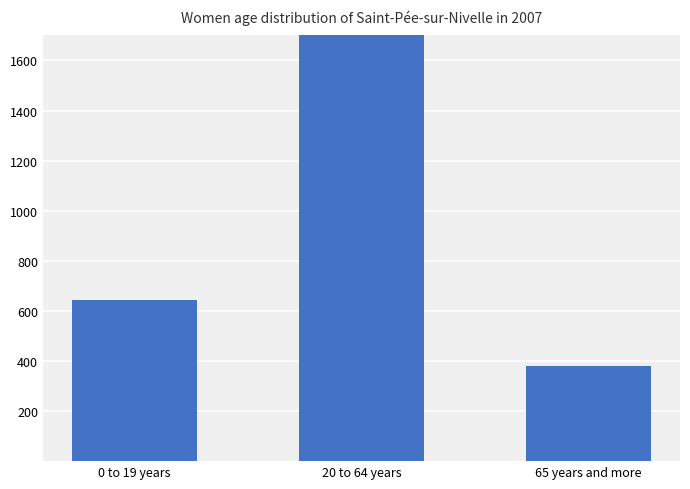

How many data points are less than 643?

1